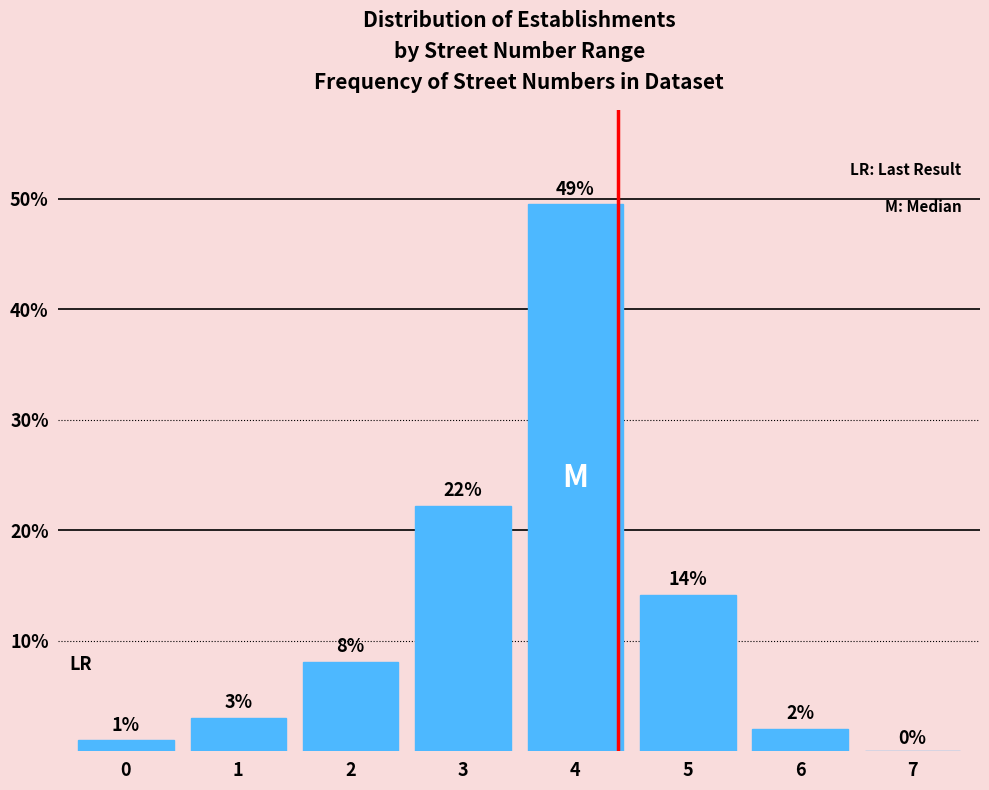

Where is the data nearest to the value 24?

3